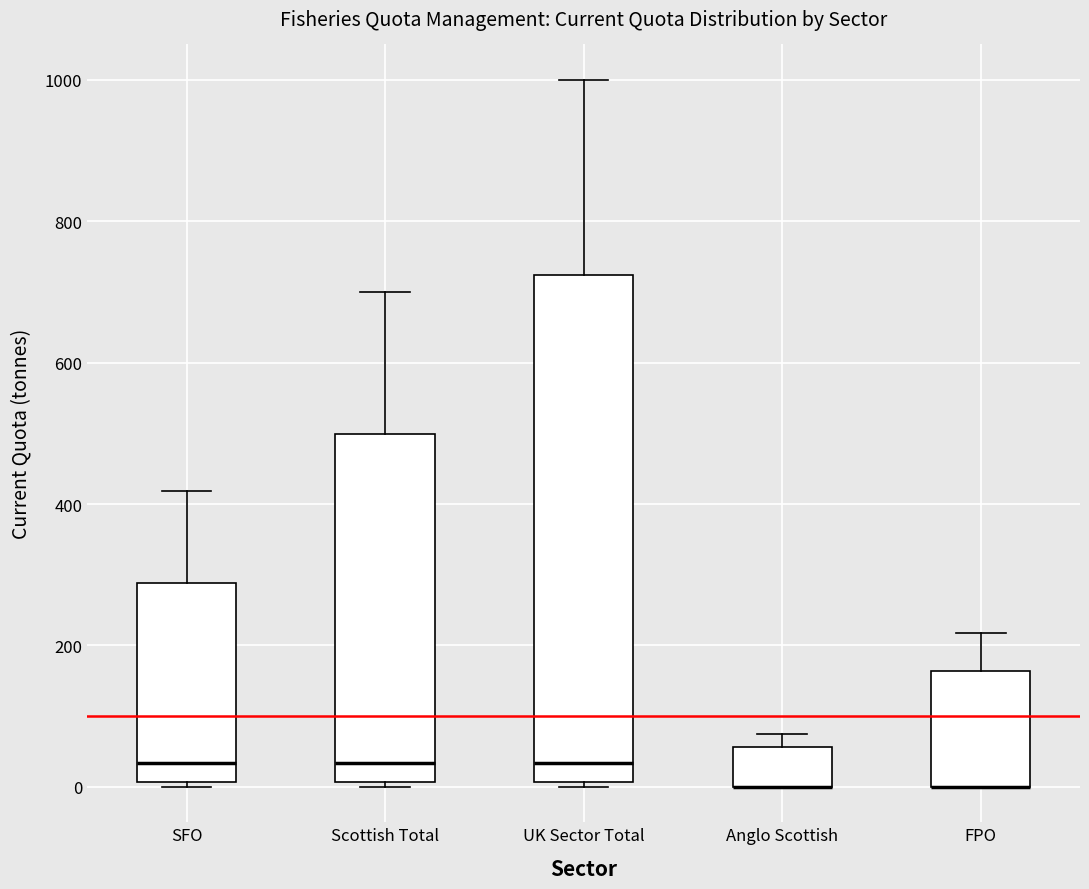

Where does the upper whisker of the box for SFO end on the y-axis? The values are not printed on the chart, so give them approximately, as read against the axis.

420